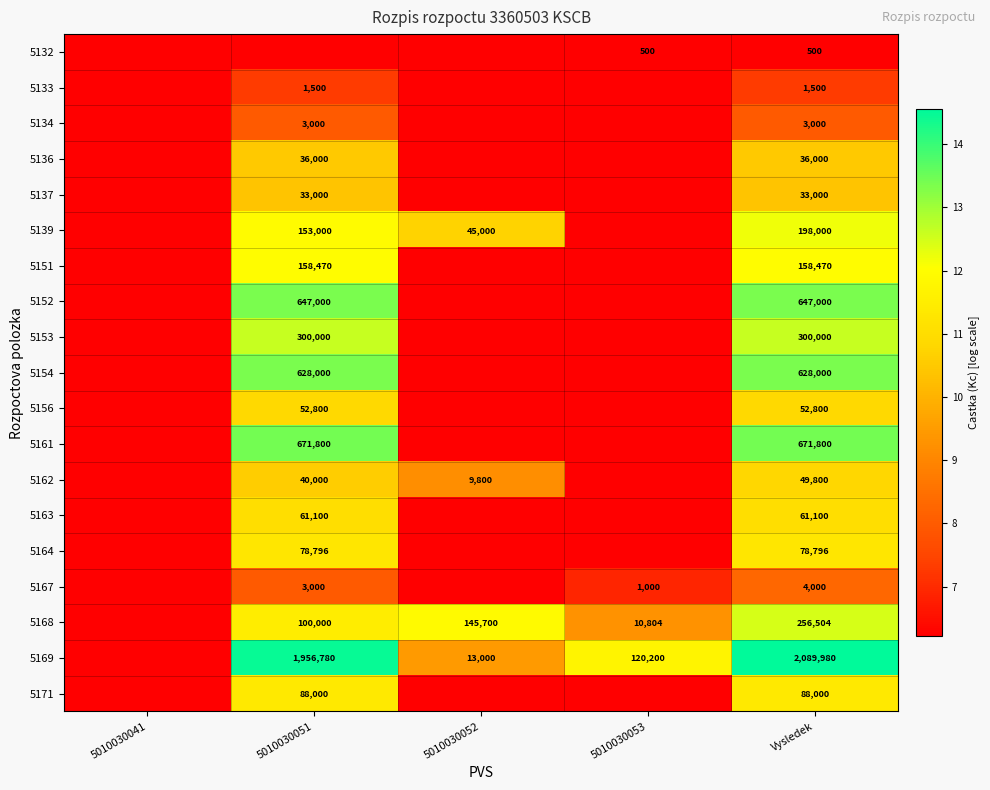

What is the maximum value shown in the chart?

14.6